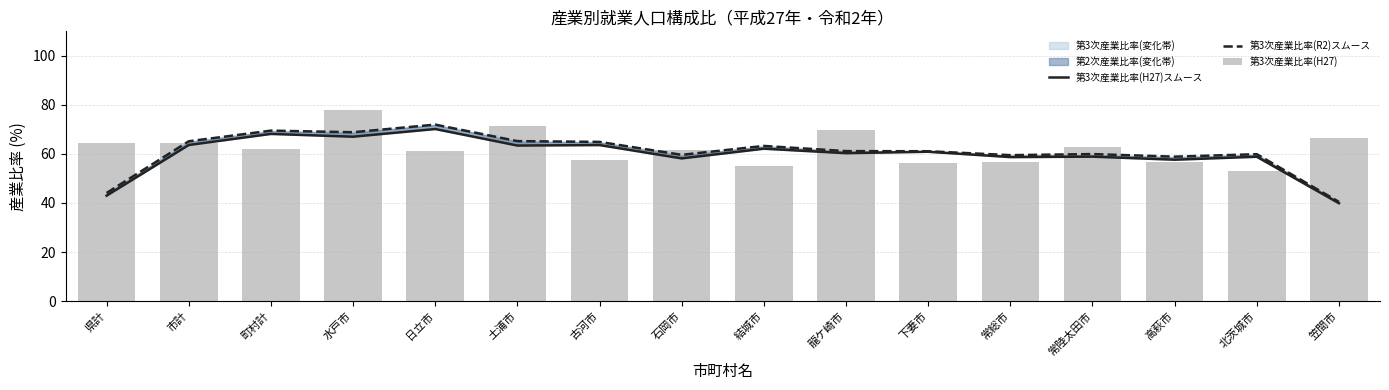

Which series has the largest total across all categories?

第3次産業比率(H27)